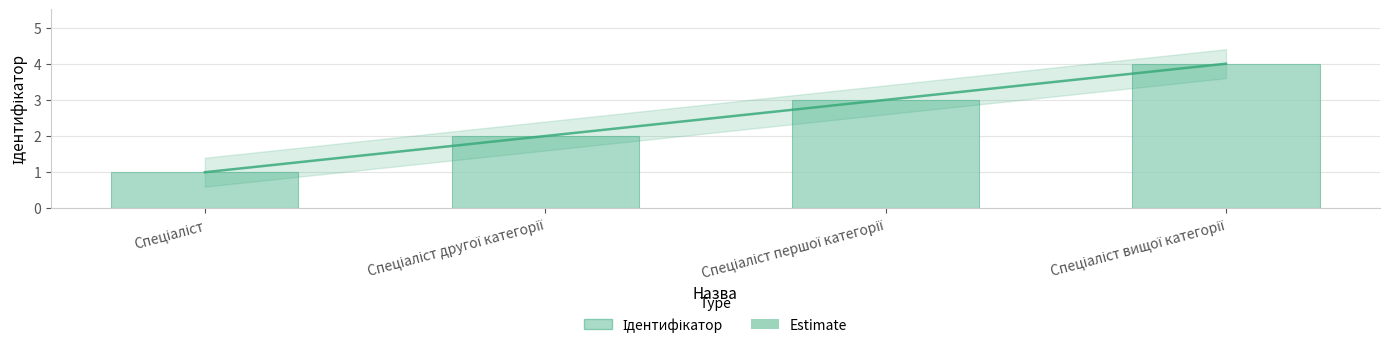

Rank the categories by value from highest to lowest.

Спеціаліст вищої категорії, Спеціаліст першої категорії, Спеціаліст другої категорії, Спеціаліст